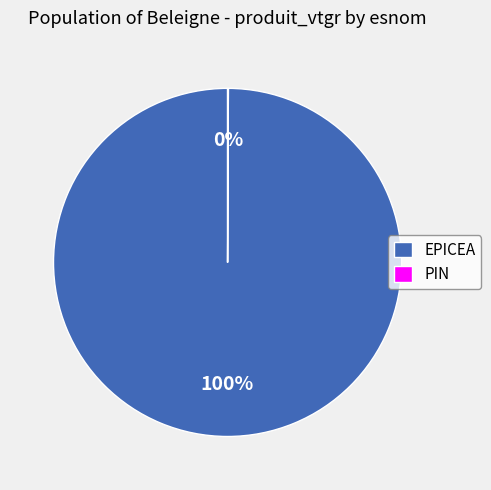

To the nearest percent, what is the average slice percentage?

50%